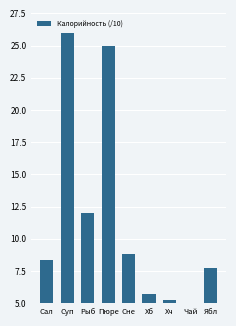

Is it true that the value at Ябл is 5.3?

False